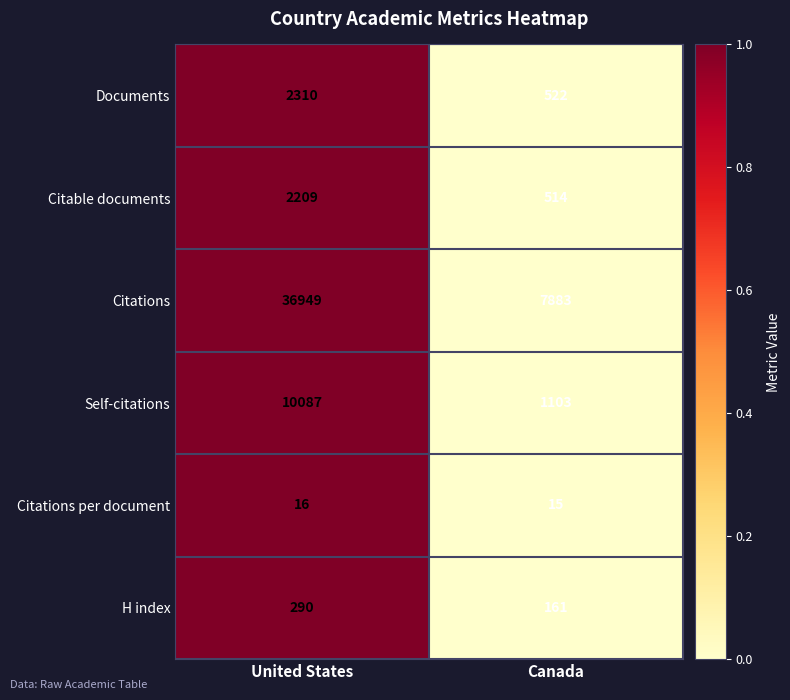

The Documents series shows 2310 at United States. True or false?

True